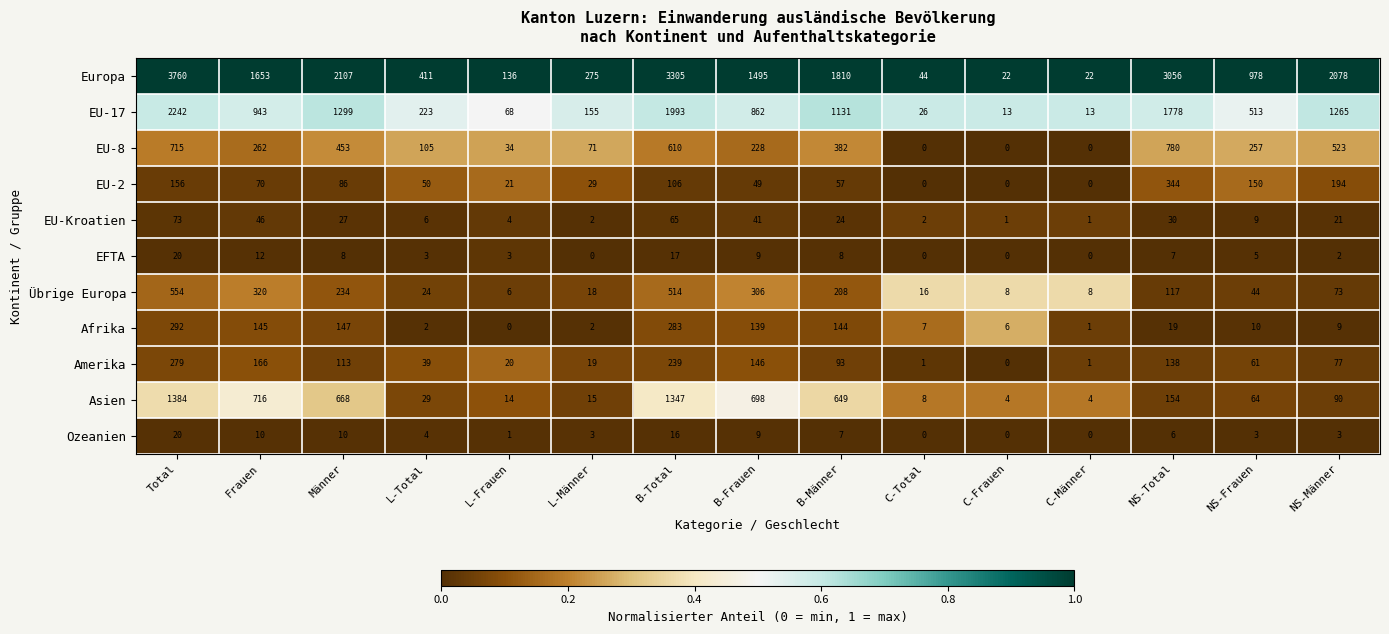

Rank the series at NS-Frauen from lowest to highest value.

Ozeanien, EFTA, EU-Kroatien, Afrika, Übrige Europa, Amerika, Asien, EU-2, EU-8, EU-17, Europa